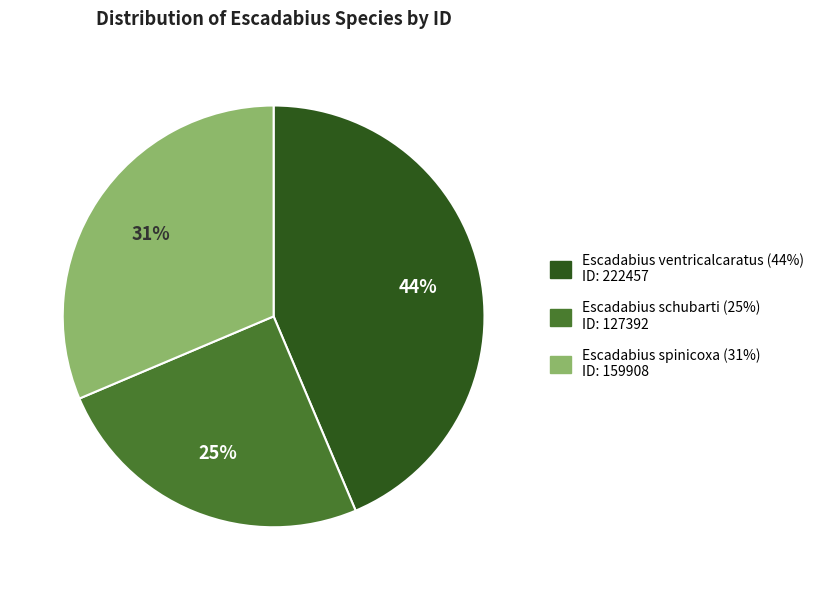

Do Escadabius schubarti and Escadabius spinicoxa together represent more than half of the pie?

Yes